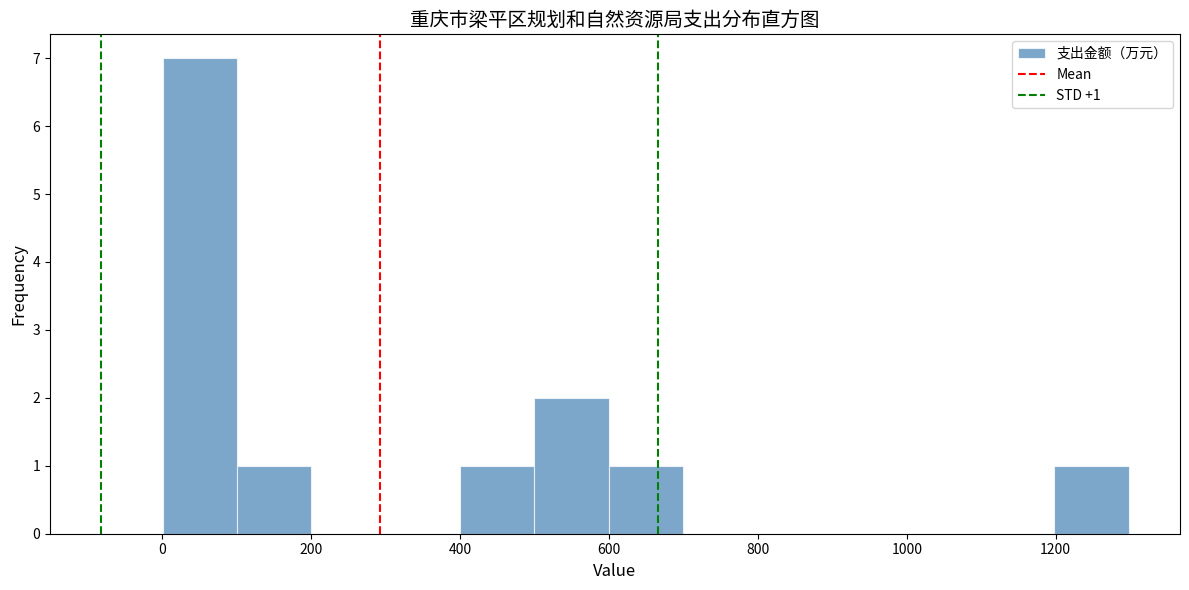

Which range on the x-axis has the tallest bar?

0 to 100